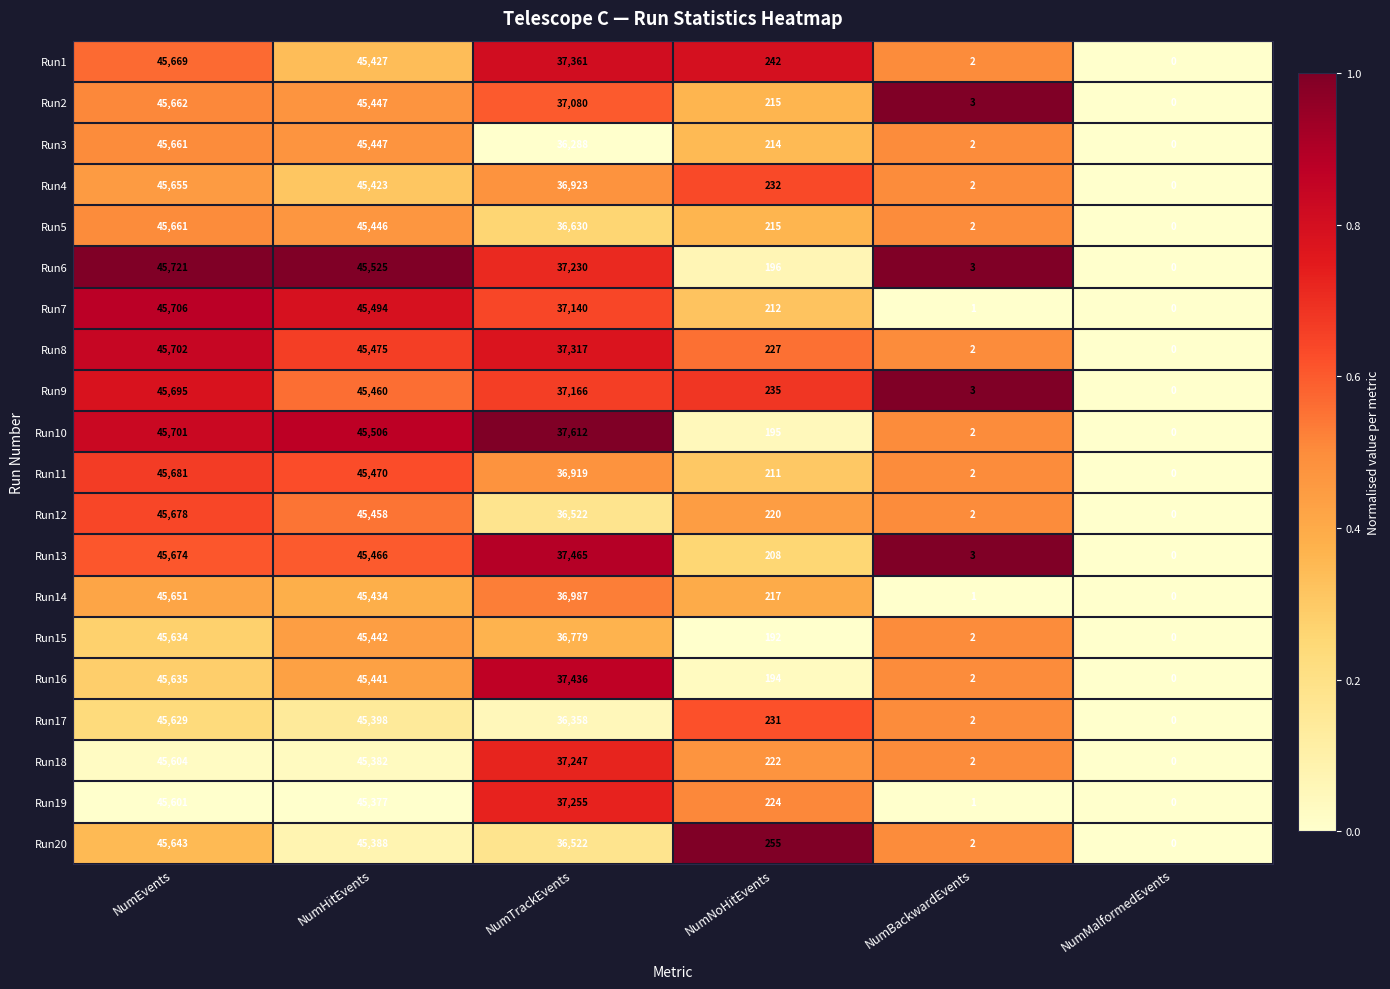

Is the value of Run19 at NumHitEvents greater than the value of Run3 at NumNoHitEvents?

Yes